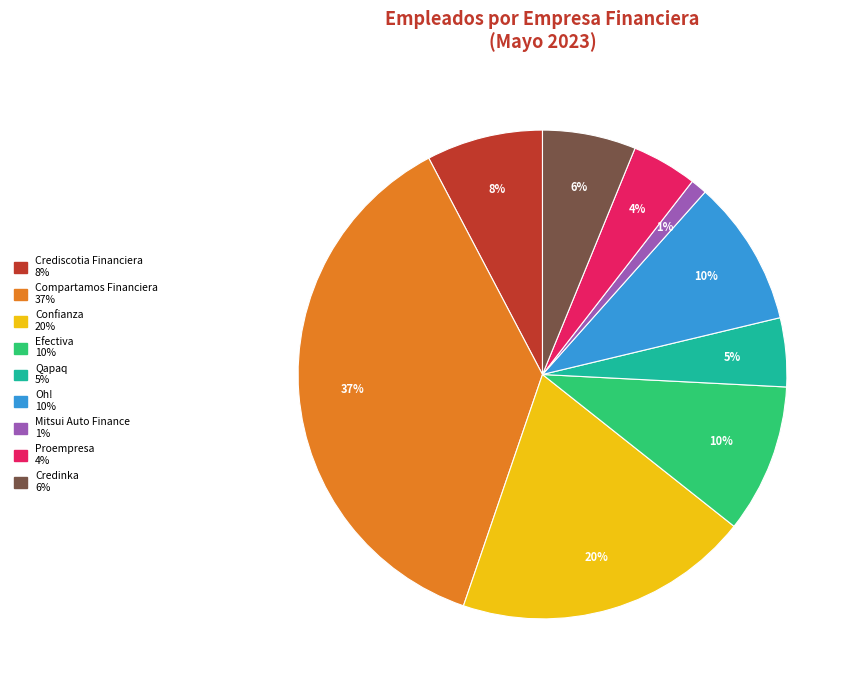

Is there a majority slice in this chart?

No